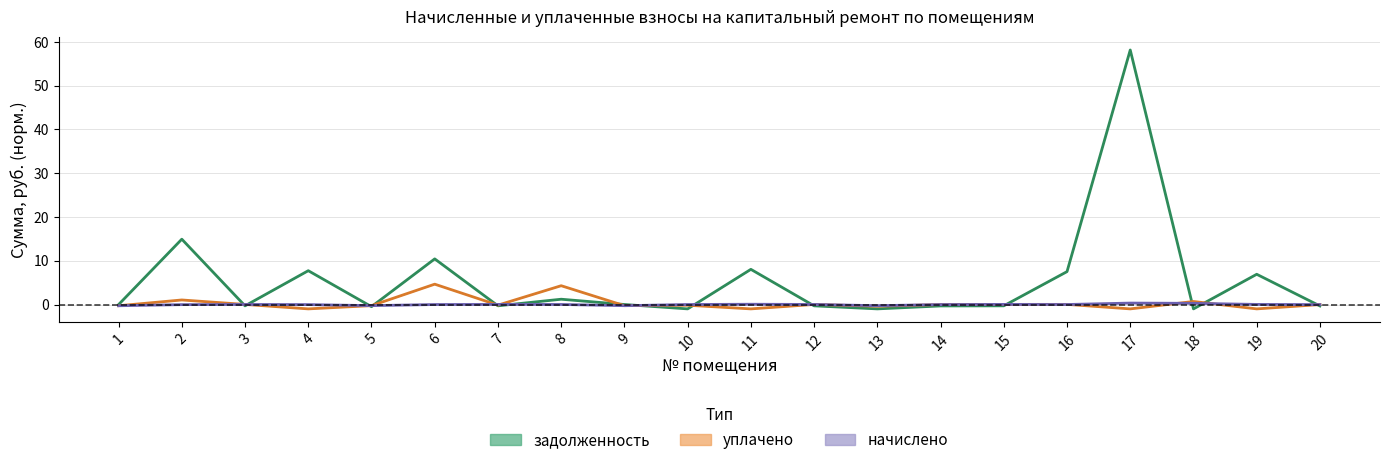

At which label is уплачено closest to 1?

2